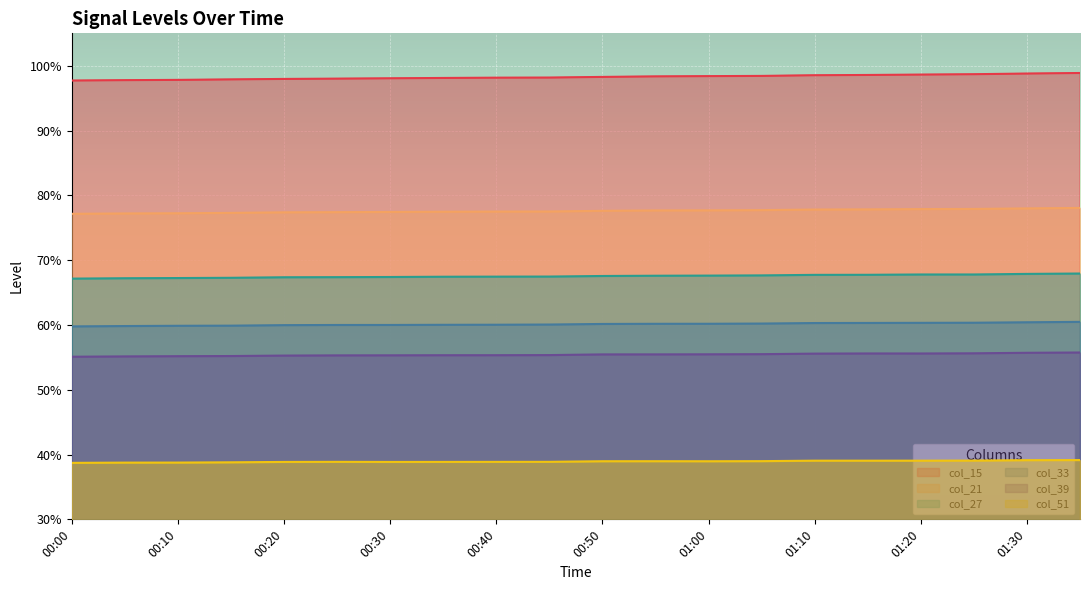

What position from the left is 00:50?

11